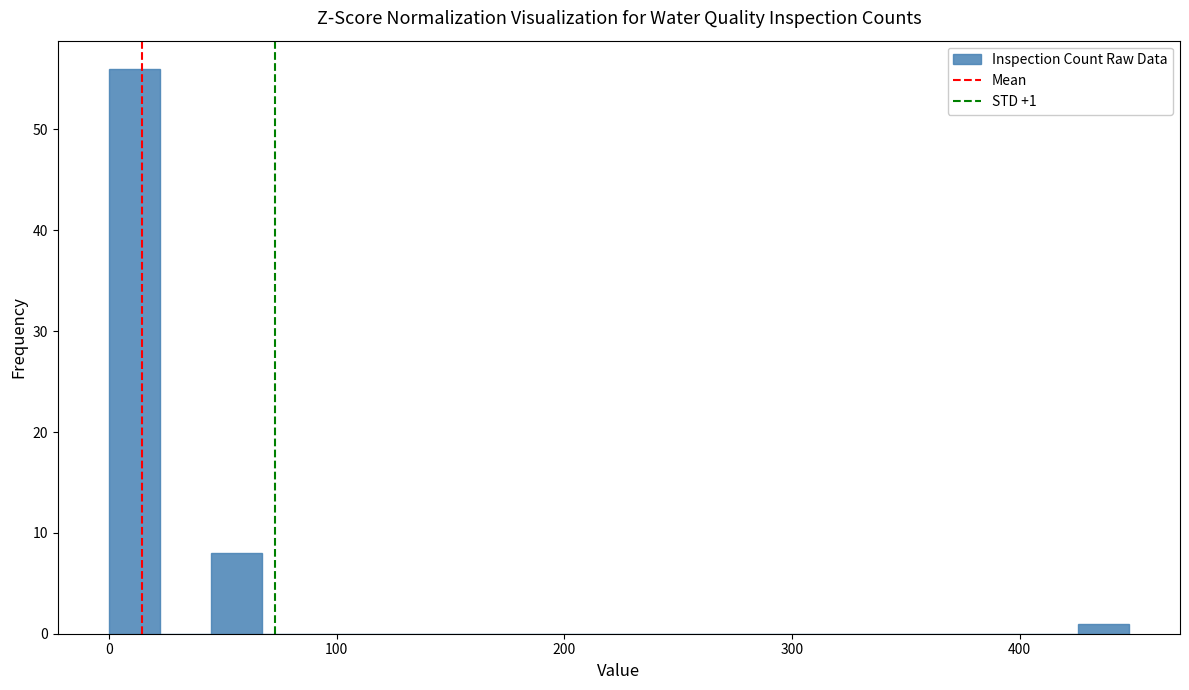

Around what value on the x-axis is the tallest bar? Give the approximate position of its centre, as read against the axis.

10